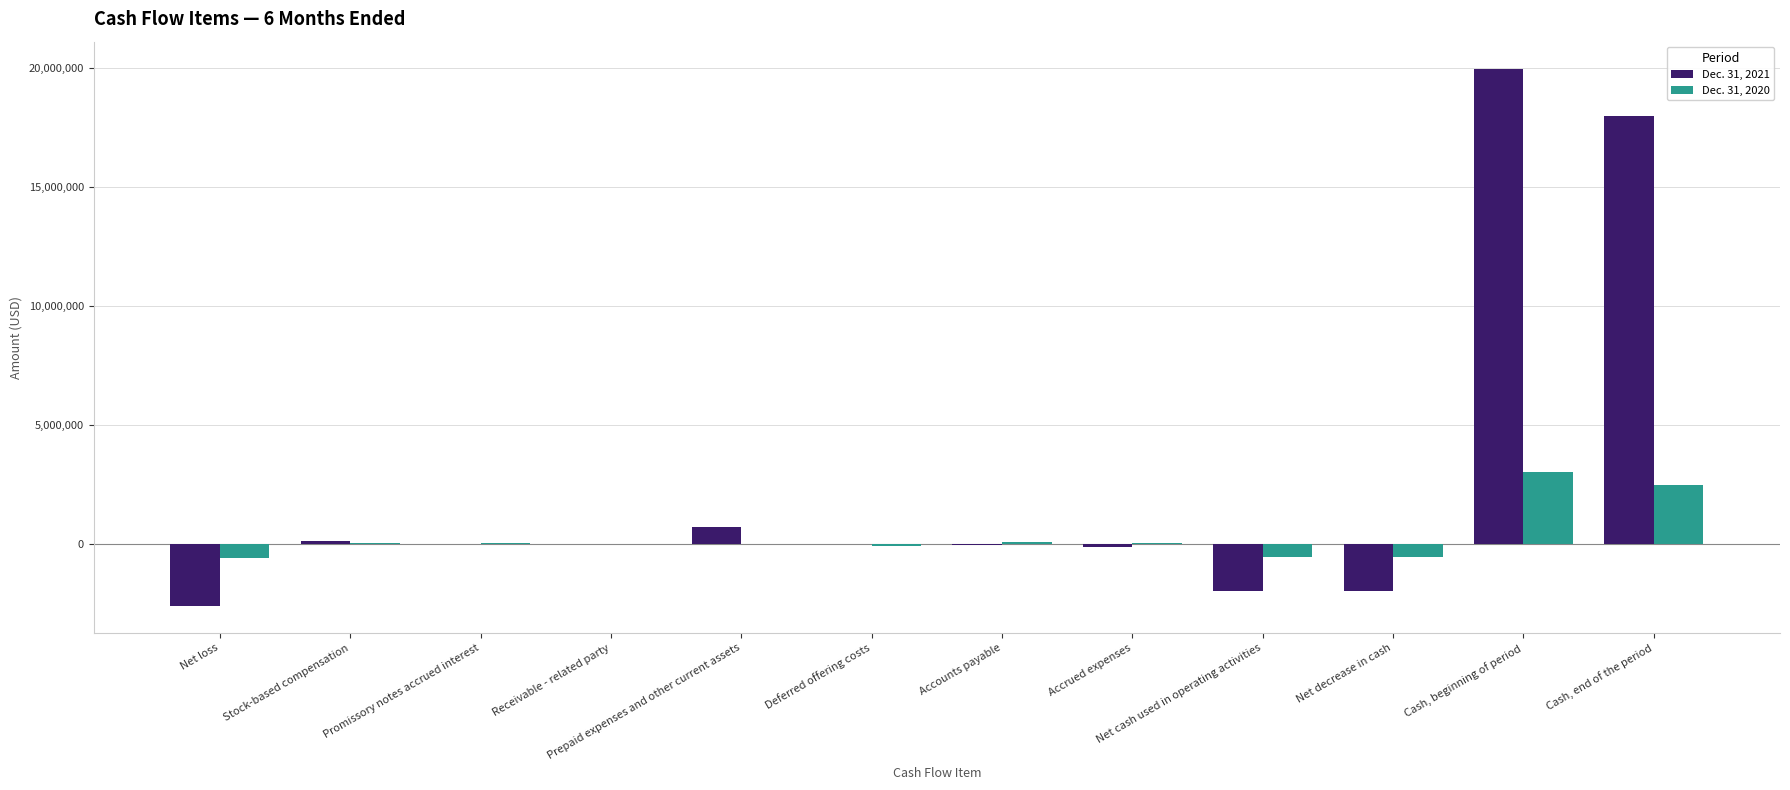

The value of Dec. 31, 2020 at Cash, end of the period is 2480003. True or false?

True